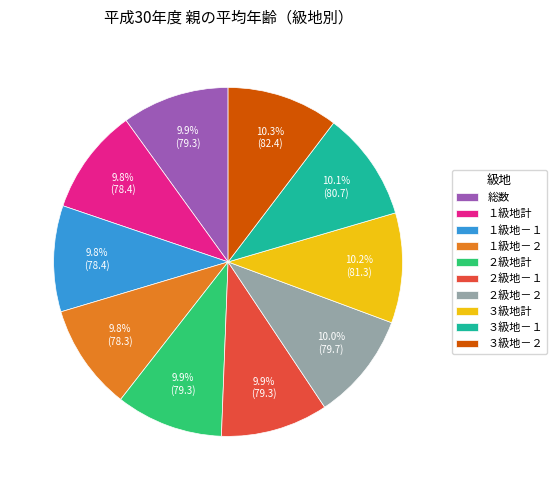

How many slices are in this pie chart?

10